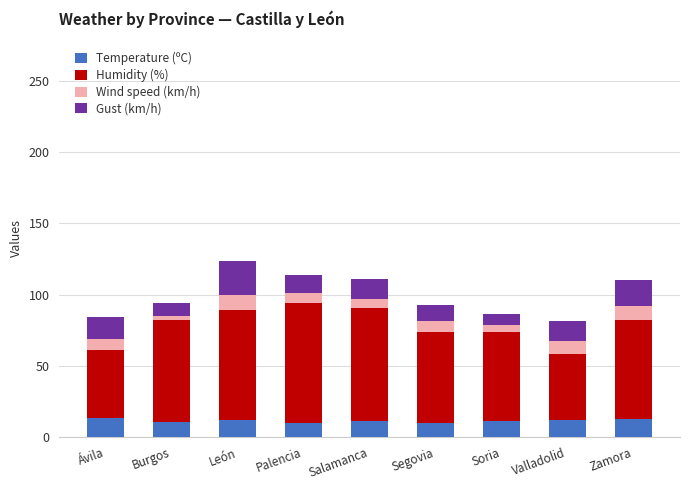

What is the total value across all series at Ávila?

84.3